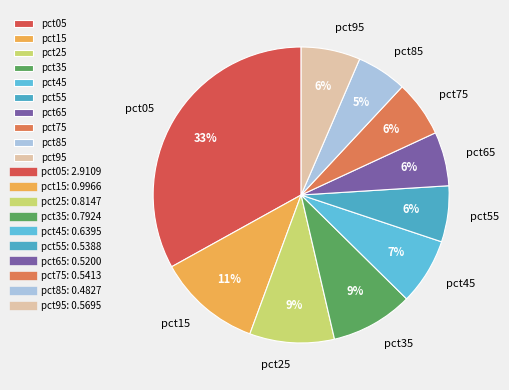

To the nearest percent, what is the average slice percentage?

10%